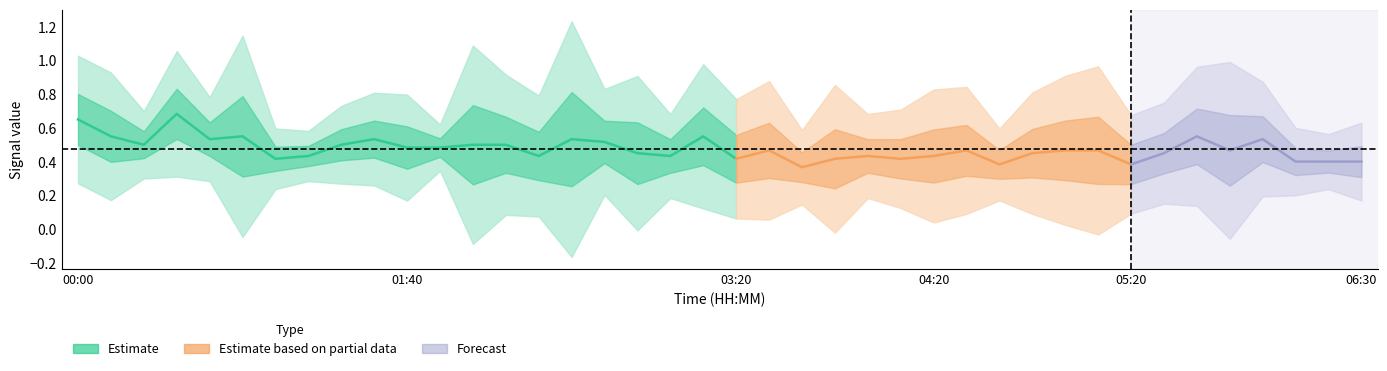

True or false: 11.058 has a value of 0.6 at 2006/09/29 03:40.

False